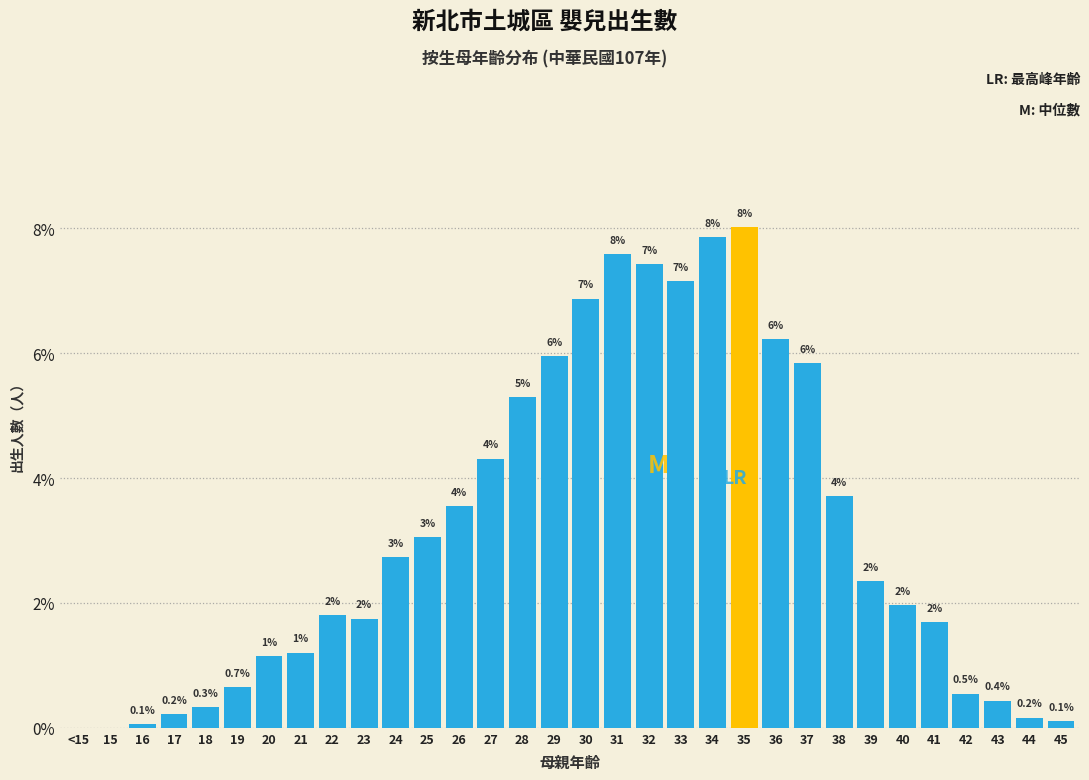

At which label is the value closest to 4?

38